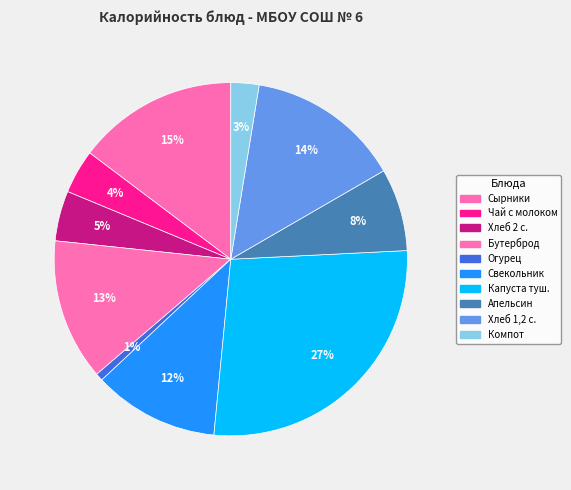

To the nearest percent, what is the average slice percentage?

10%